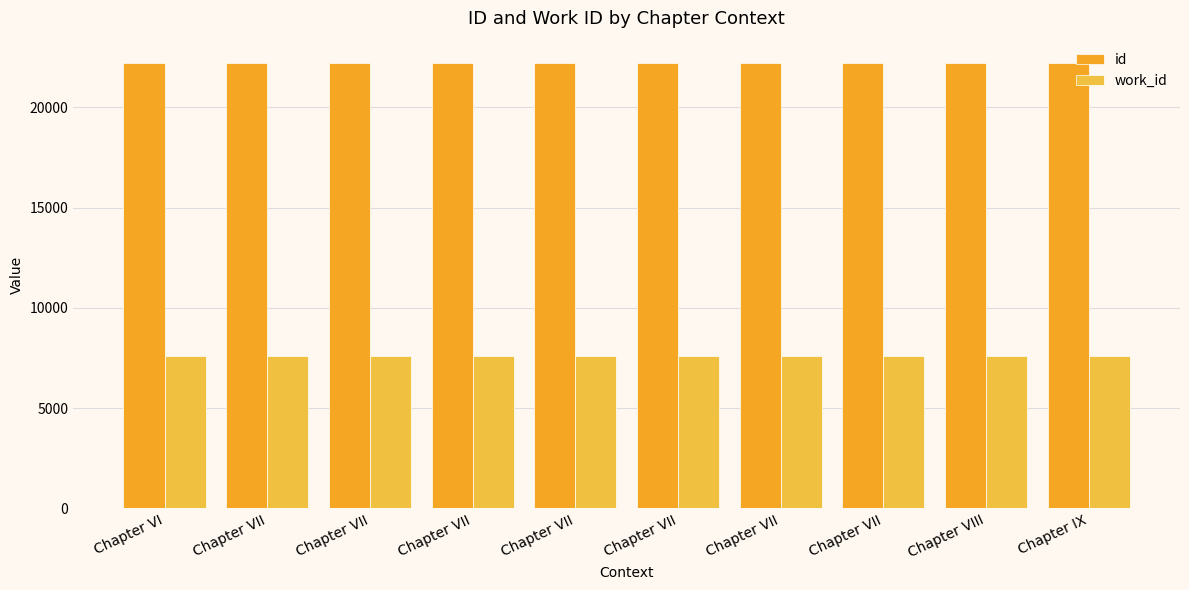

Is it true that work_id equals 2155 at Chapter VI?

False